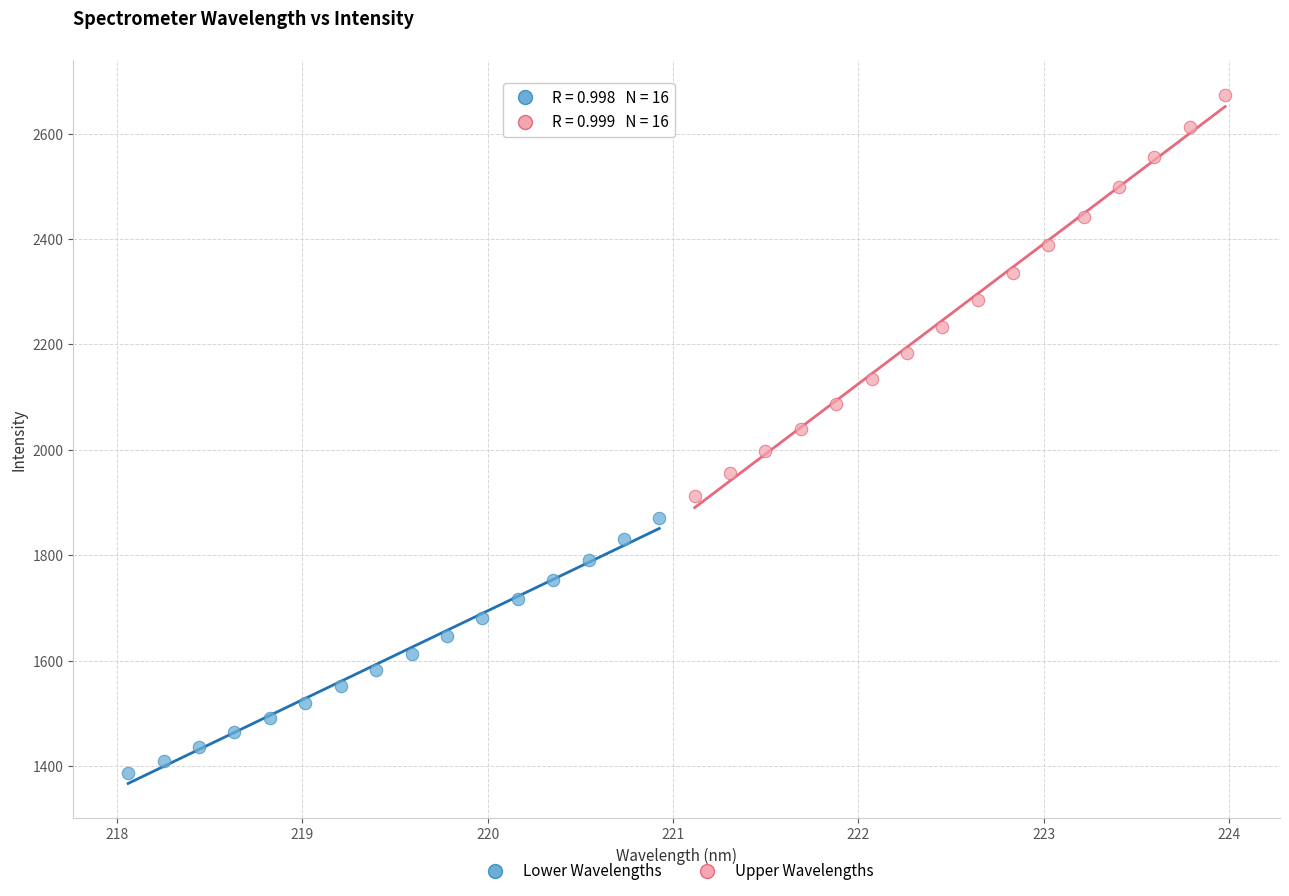

Which series has the widest spread of Y values?

Upper Wavelengths